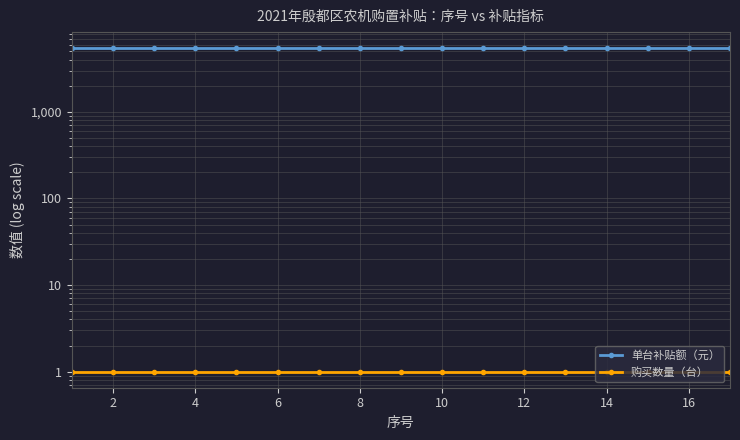

How many categories are shown in the chart?

17